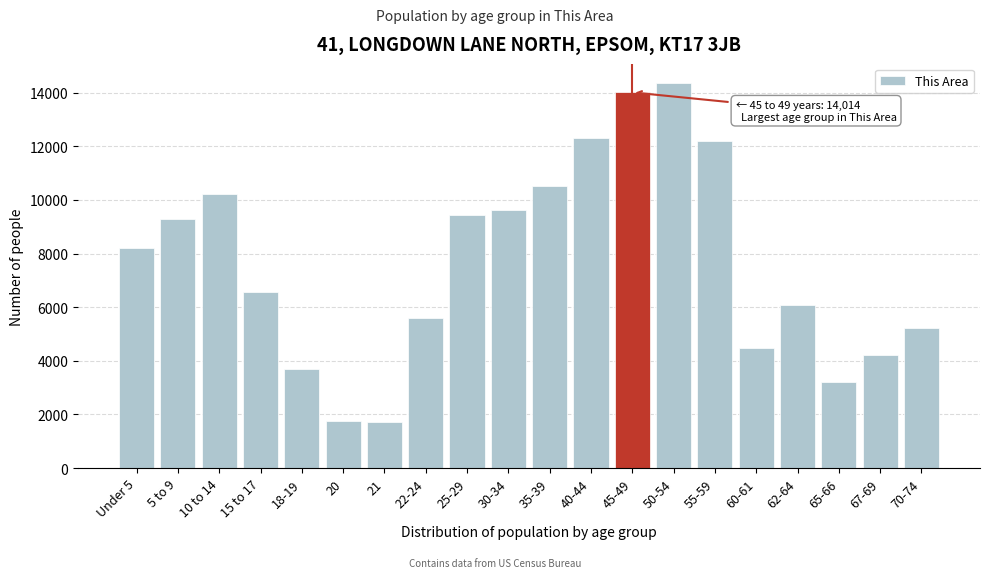

Reading left to right, extract all data points from this chart.

8191	9279	10233	6551	3683	1761	1698	5587	9449	9634	10514	12327	14014	14366	12215	4489	6098	3213	4203	5228